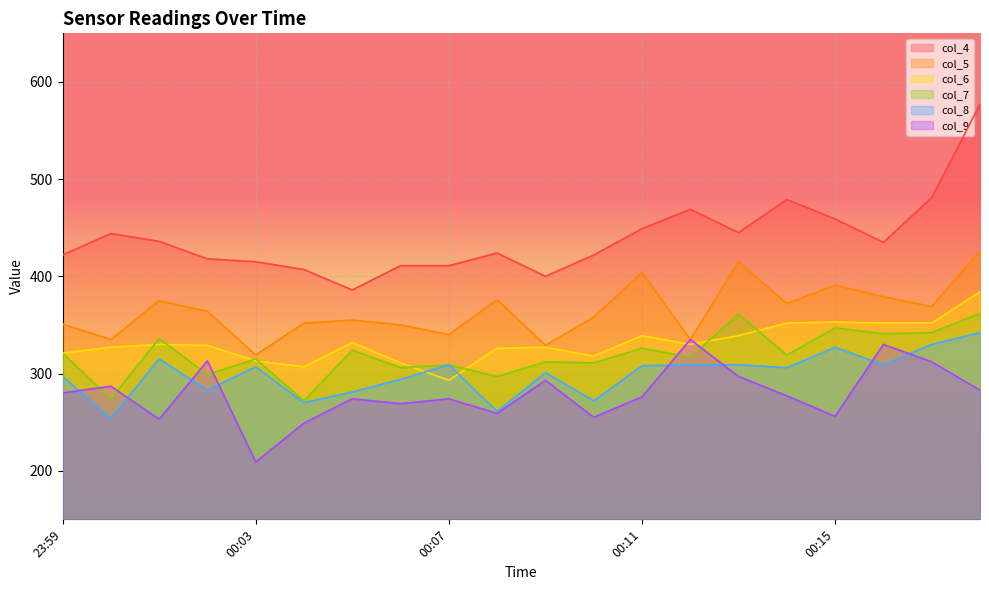

What is the total value across all series at 00:11?

2102